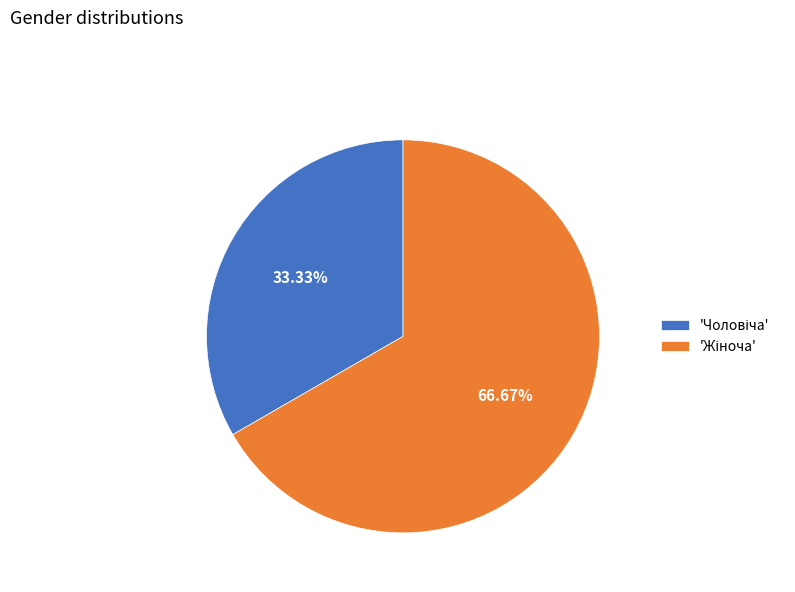

Does any single category account for the majority?

Yes